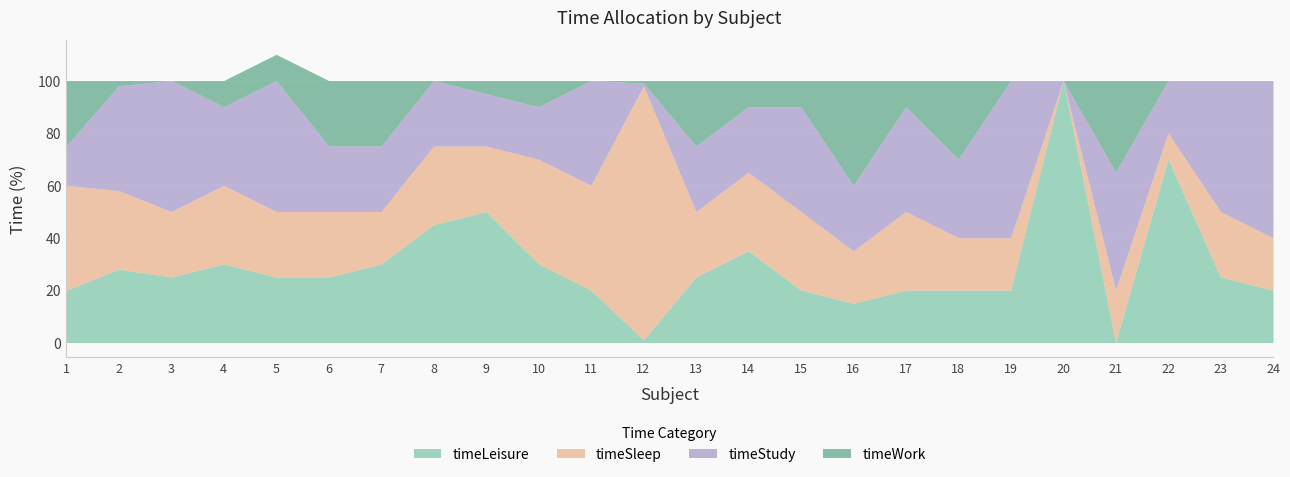

Rank the series by their maximum value, from highest to lowest.

timeLeisure, timeSleep, timeStudy, timeWork